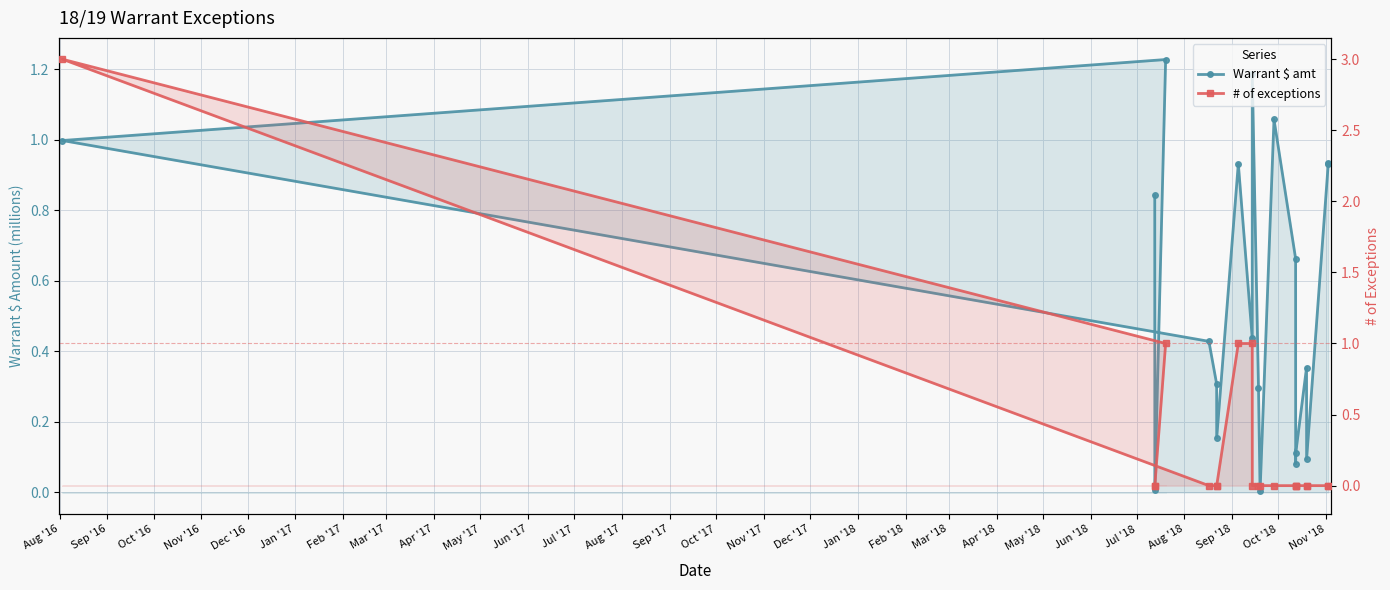

Between Feb '17 and Dec '17, which series saw the biggest shift?

Warrant $ amt